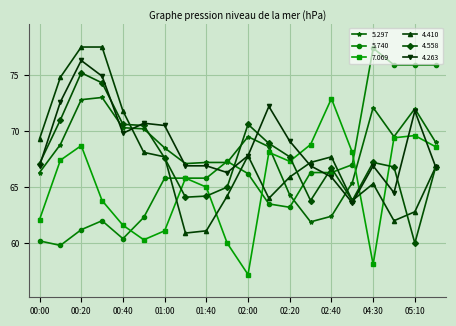

True or false: 5.297 has more than 0 points higher than both neighbors.

True